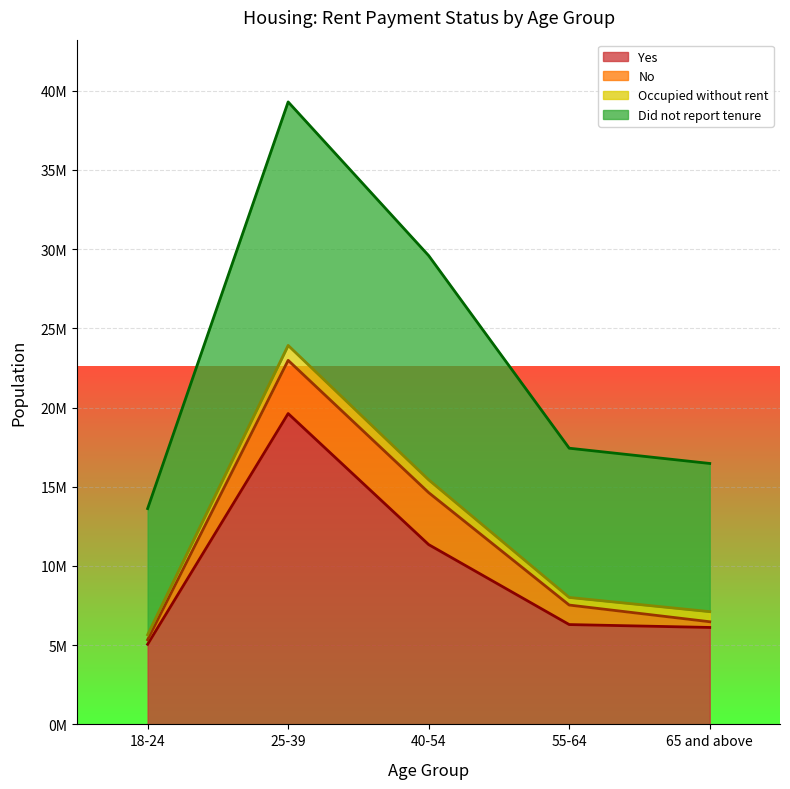

List the labels in order of Did not report tenure value, largest first.

25-39, 40-54, 55-64, 65 and above, 18-24